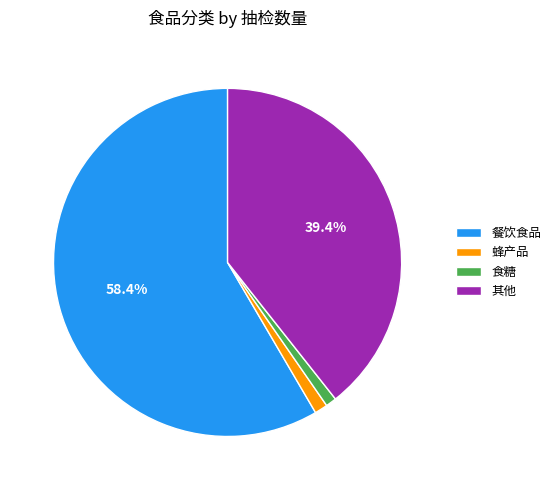

To the nearest percent, what portion does 餐饮食品 represent?

58%